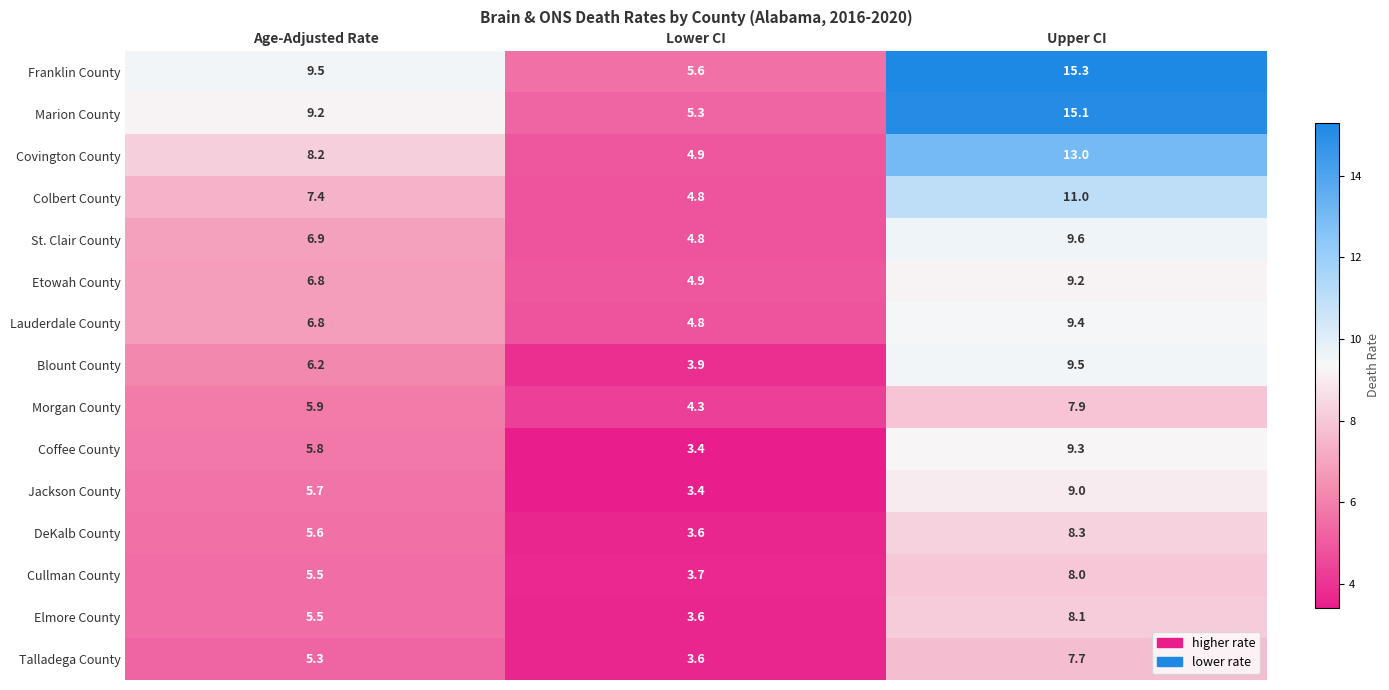

Count the Cullman County values in the range 3 to 8.

3